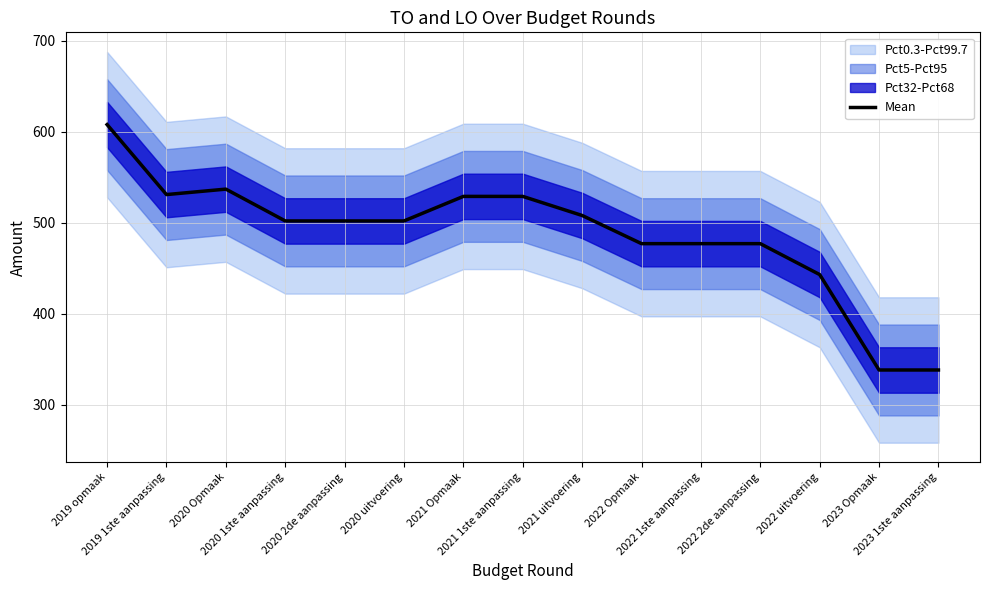

List the labels in order of value, smallest first.

2023 Opmaak, 2023 1ste aanpassing, 2022 uitvoering, 2022 Opmaak, 2022 1ste aanpassing, 2022 2de aanpassing, 2020 1ste aanpassing, 2020 2de aanpassing, 2020 uitvoering, 2021 uitvoering, 2021 Opmaak, 2021 1ste aanpassing, 2019 1ste aanpassing, 2020 Opmaak, 2019 opmaak